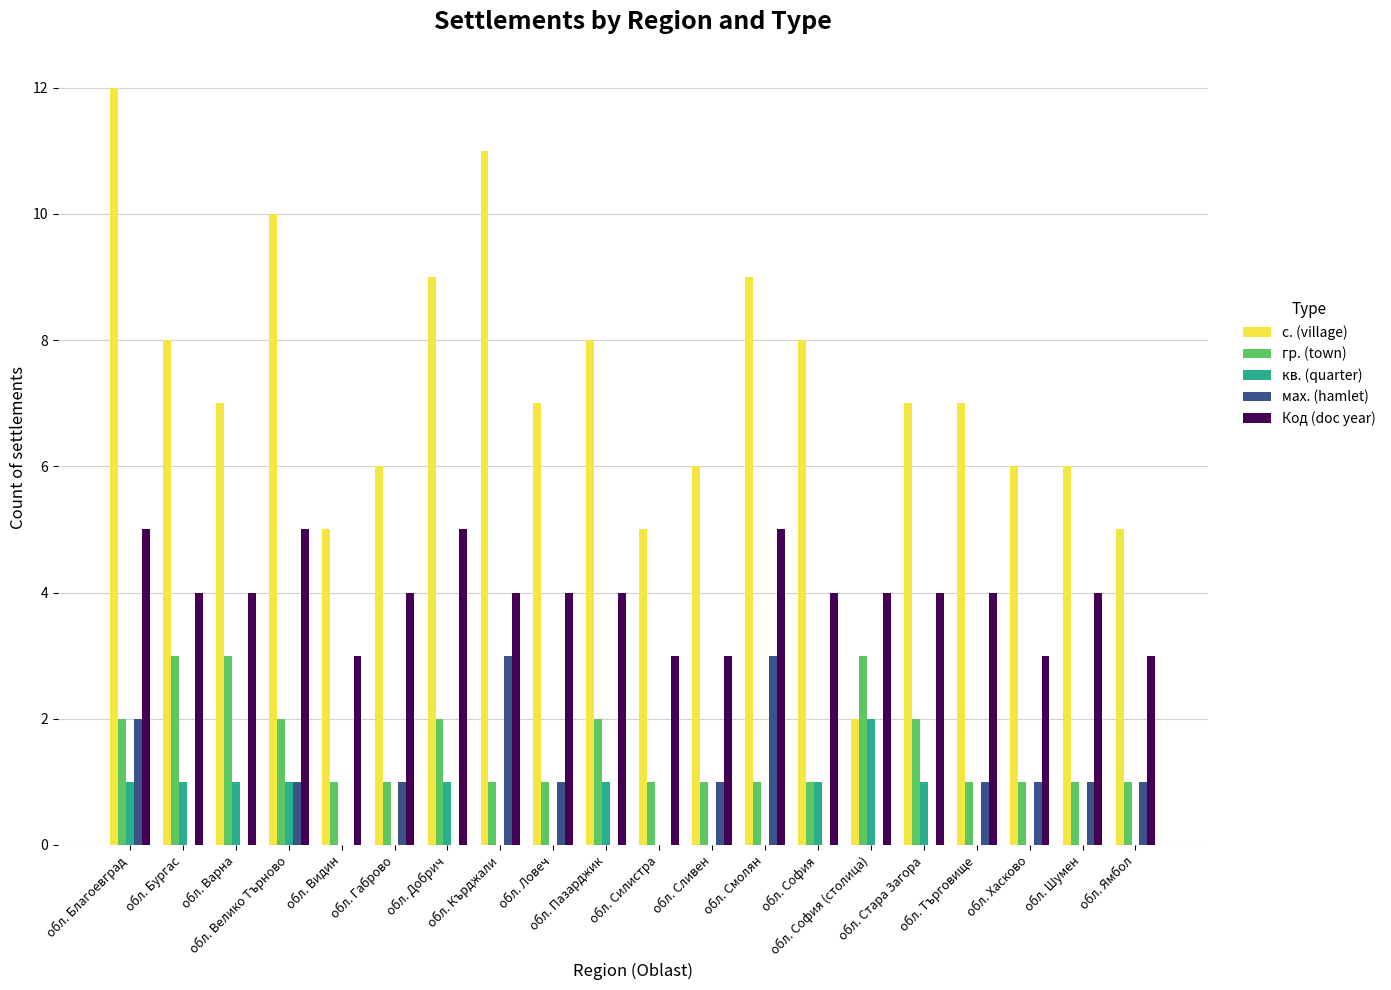

Which series has the largest total across all categories?

с. (village)